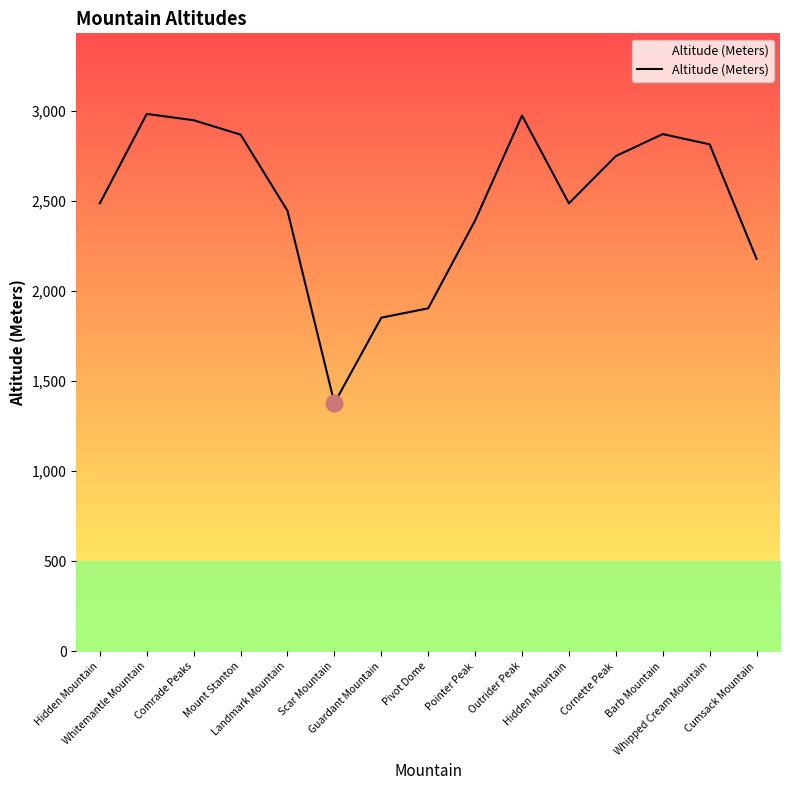

How many lines are shown in the chart?

1